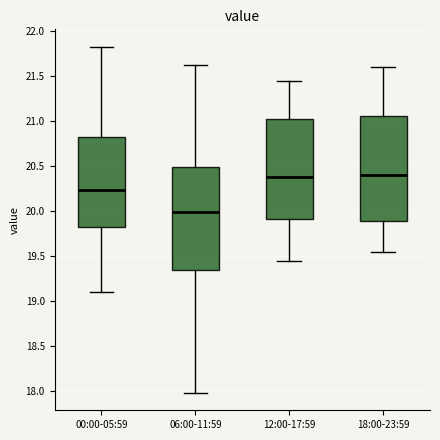

Reading left to right, transcribe this box plot: for each box, give where its median line is, the range the box spans, and where its two whiskers end, as read against the y-axis. The values are not printed on the chart, so give them approximately, as read against the axis.

00:00-05:59: median 20.25, box 19.85 to 20.80, whiskers 19.10 to 21.85
06:00-11:59: median 20.00, box 19.35 to 20.50, whiskers 18.00 to 21.65
12:00-17:59: median 20.40, box 19.90 to 21.05, whiskers 19.45 to 21.45
18:00-23:59: median 20.40, box 19.90 to 21.05, whiskers 19.55 to 21.60